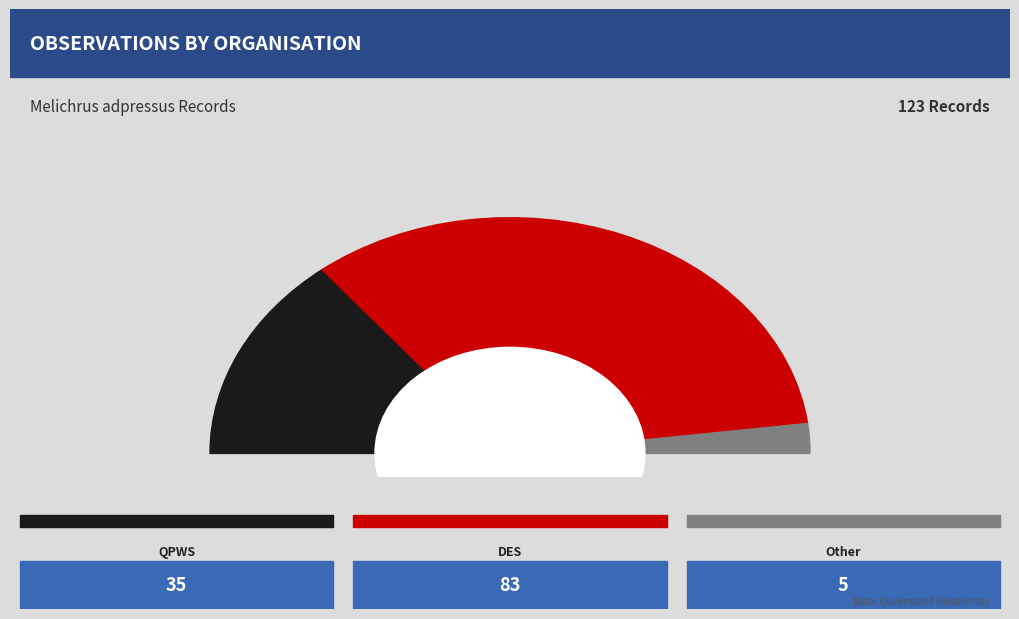

How much of the chart is everything except Other?

95.9%